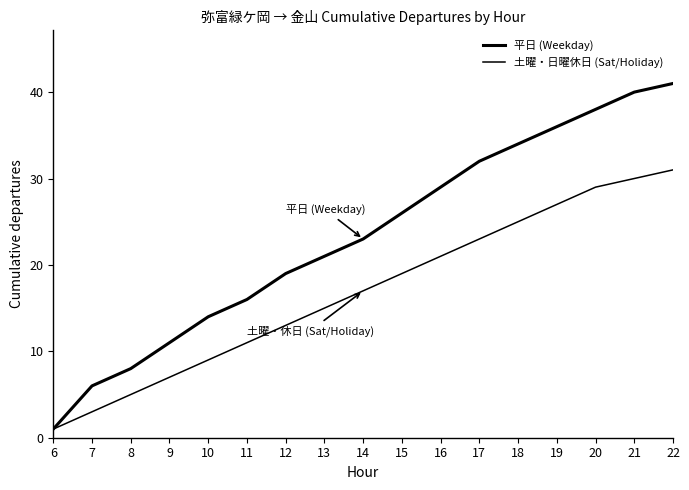

Does the chart have visible grid lines?

No